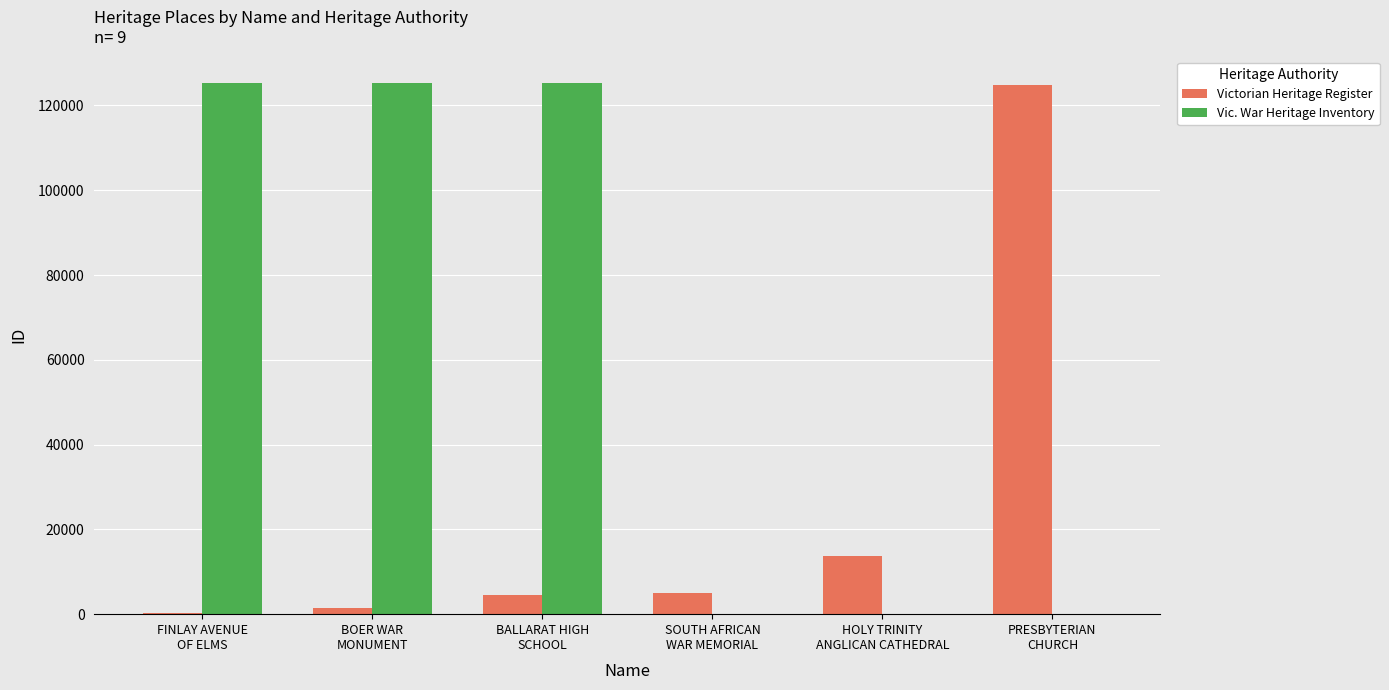

What is the sum of all Victorian Heritage Register values?

149795